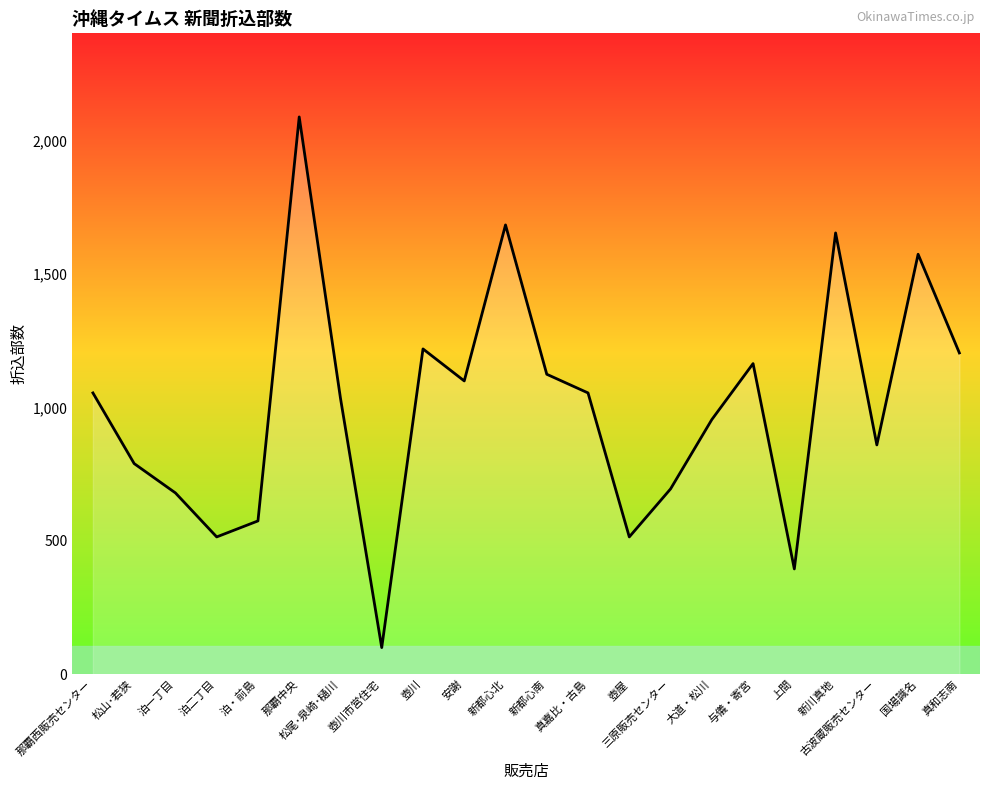

What is the sum of all values?

22045